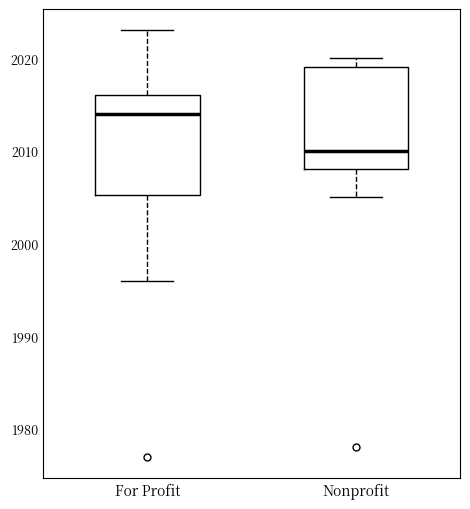

Where is the upper edge of the box for For Profit on the y-axis? The values are not printed on the chart, so give them approximately, as read against the axis.

2016